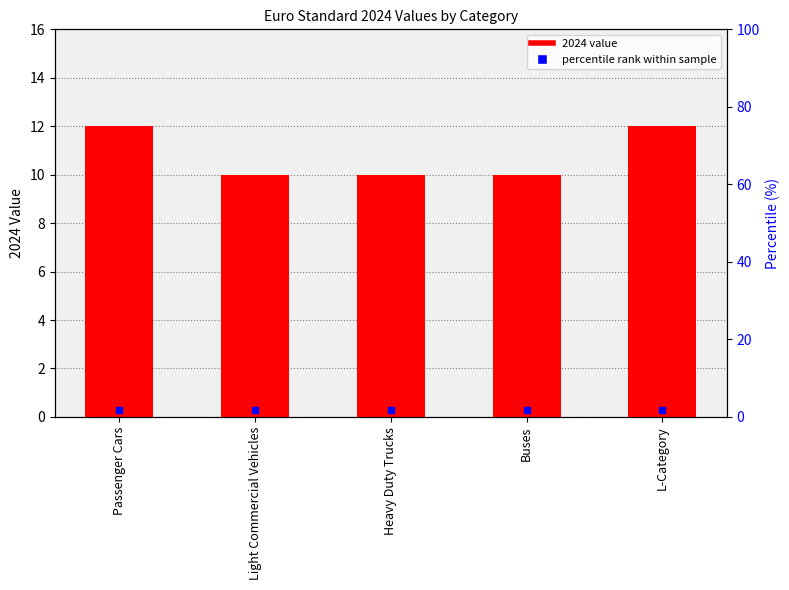

Rank the categories by value from lowest to highest.

Light Commercial Vehicles, Heavy Duty Trucks, Buses, Passenger Cars, L-Category